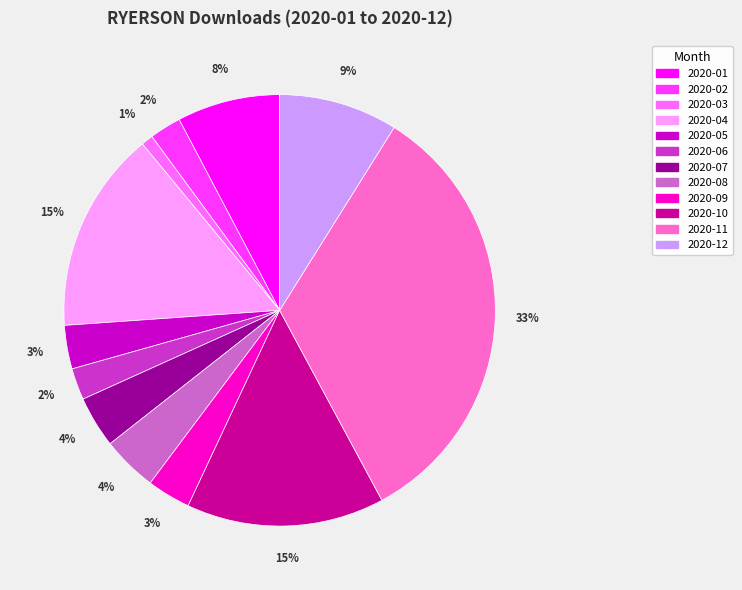

What percentage is the 2020-09 slice, to the nearest percent?

3%